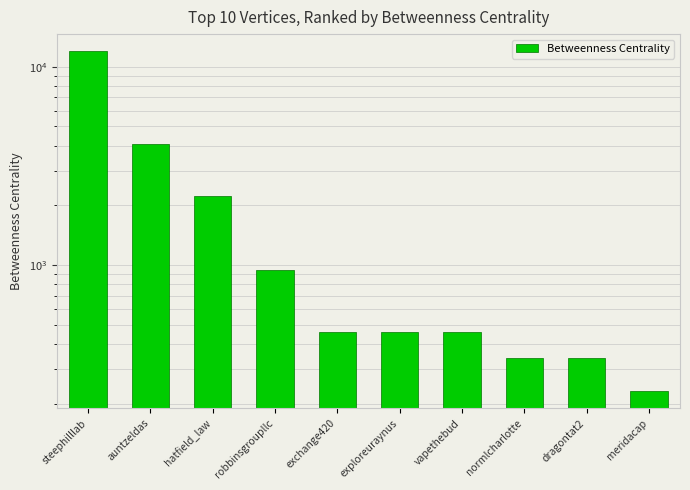

Approximately how many times larger is the value at dragontat2 compared to auntzeldas?

0.1